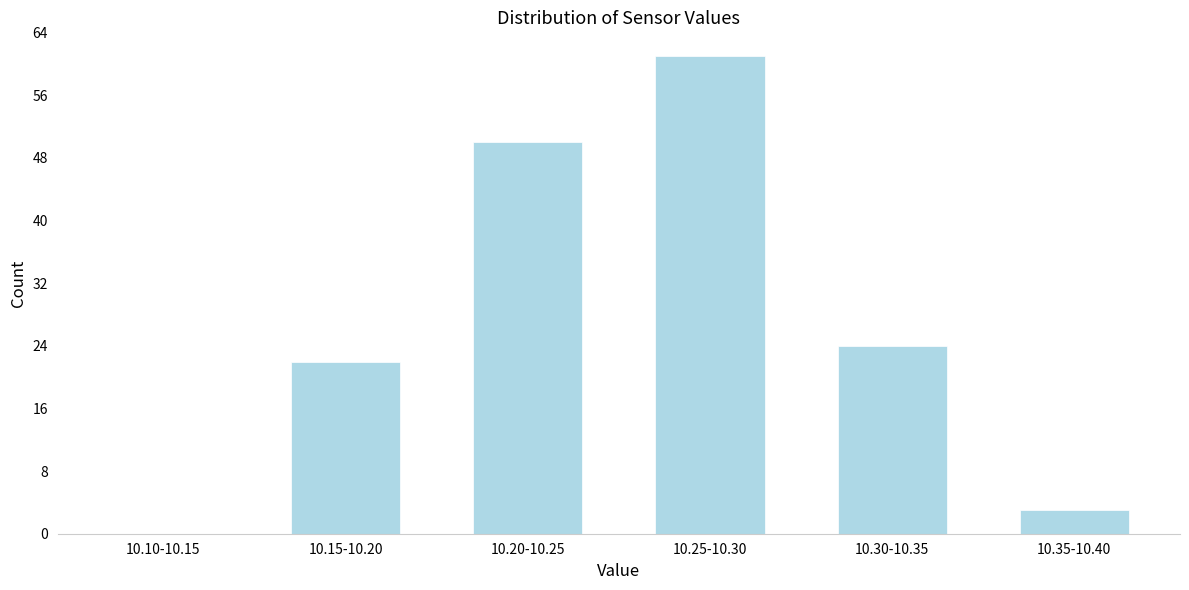

Reading right to left, transcribe all the data shown in this chart.

10.35-10.40=3	10.30-10.35=24	10.25-10.30=61	10.20-10.25=50	10.15-10.20=22	10.10-10.15=0